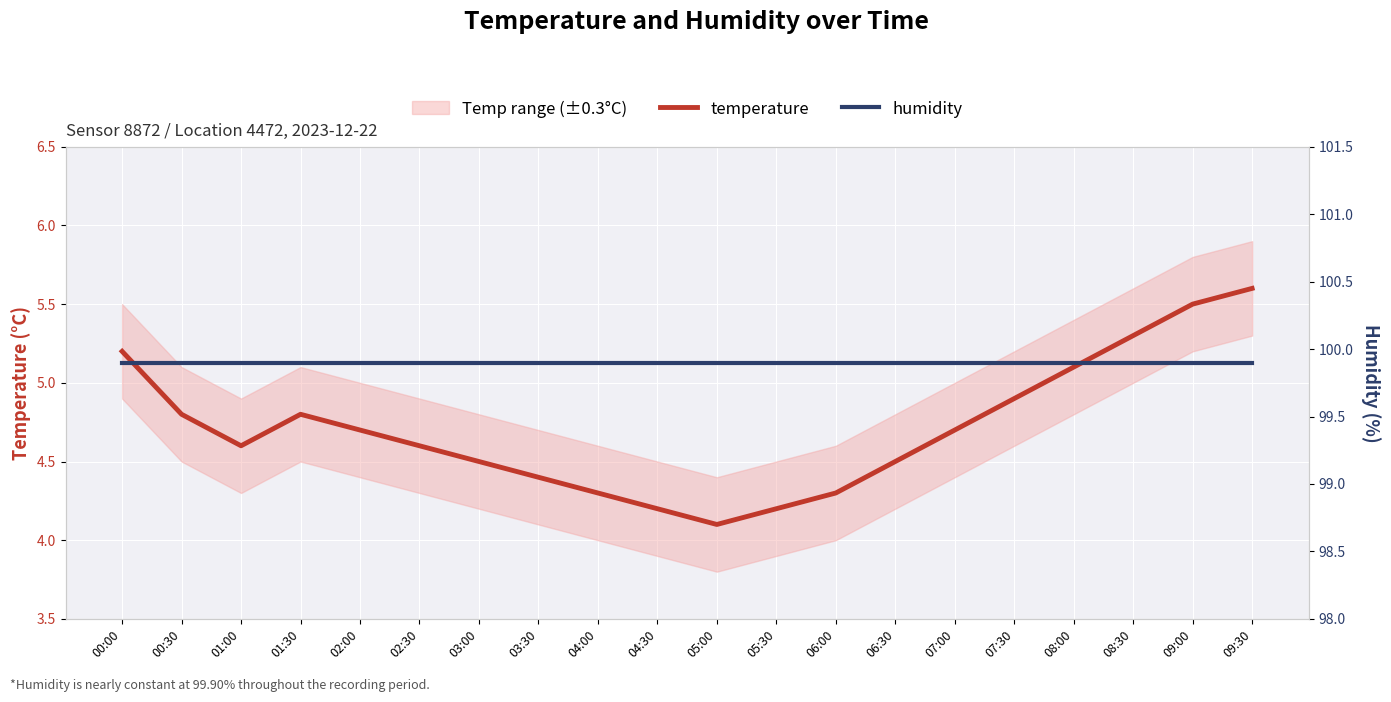

How many interior local peaks does the temperature series have?

1